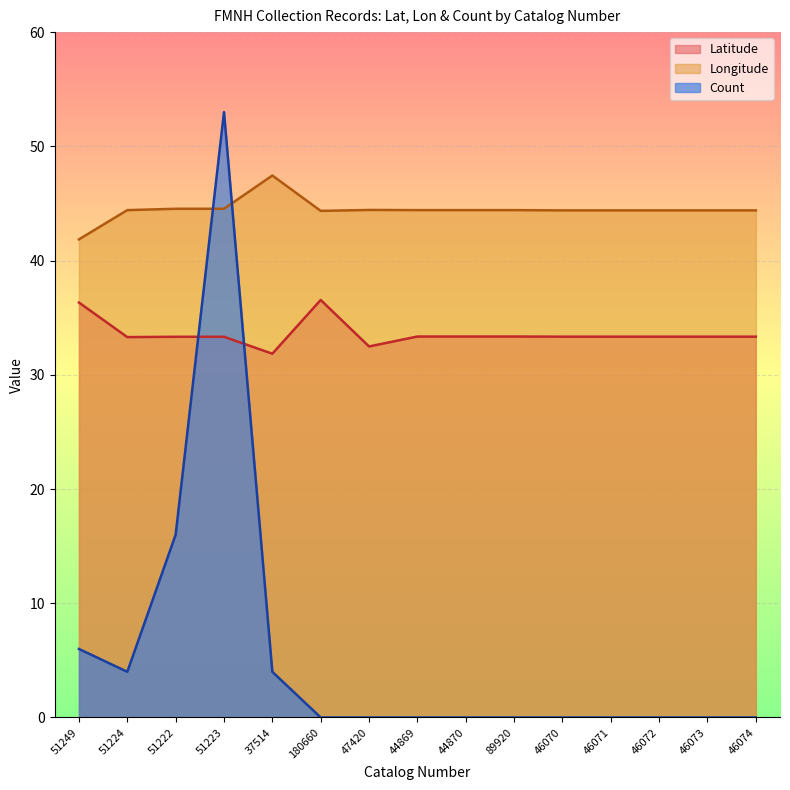

Rank the series by their average value, from highest to lowest.

Longitude, Latitude, Count